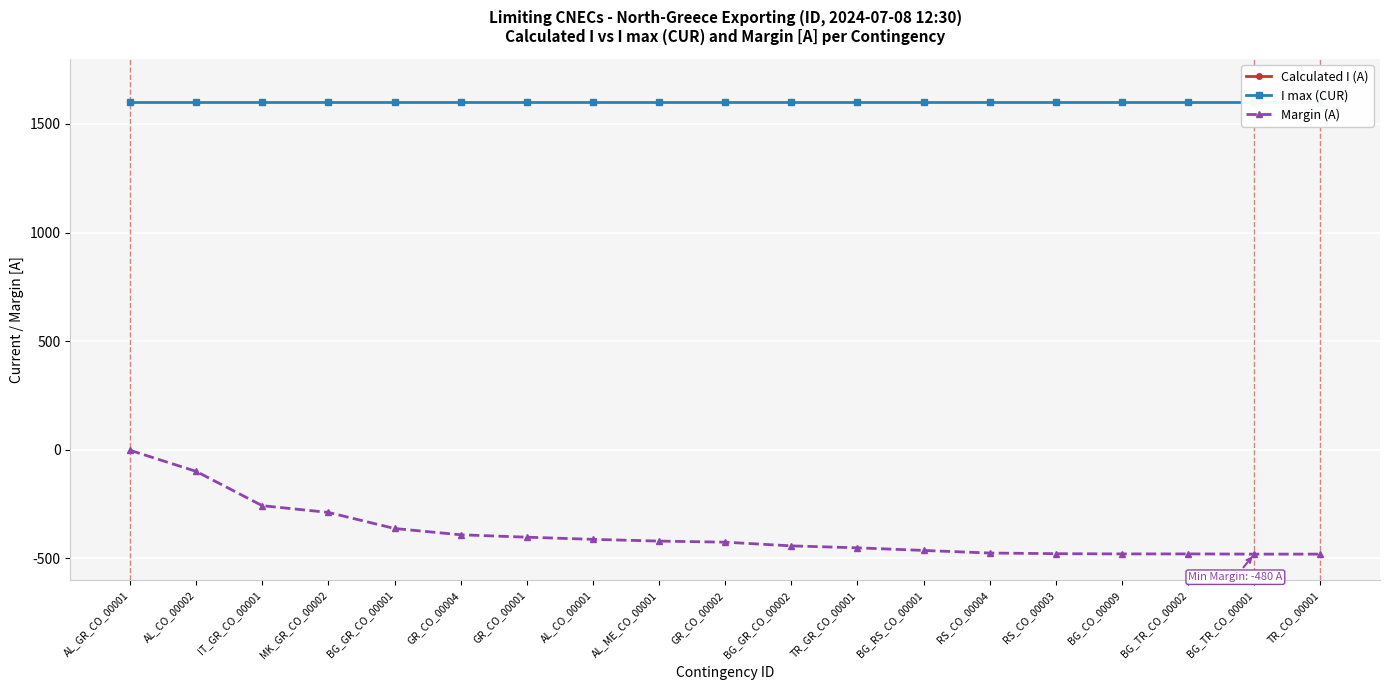

List the series in order of their peak value, lowest first.

Calculated I (A), Margin (A), I max (CUR)